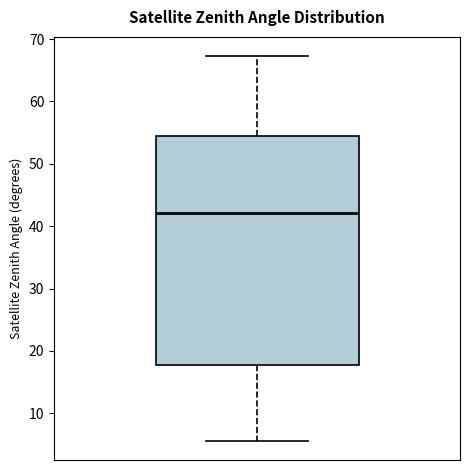

Transcribe this box plot: give where the median line is, the range the box spans, and where the two whiskers end, as read against the y-axis. The values are not printed on the chart, so give them approximately, as read against the axis.

median 42, box 18 to 54, whiskers 6 to 67